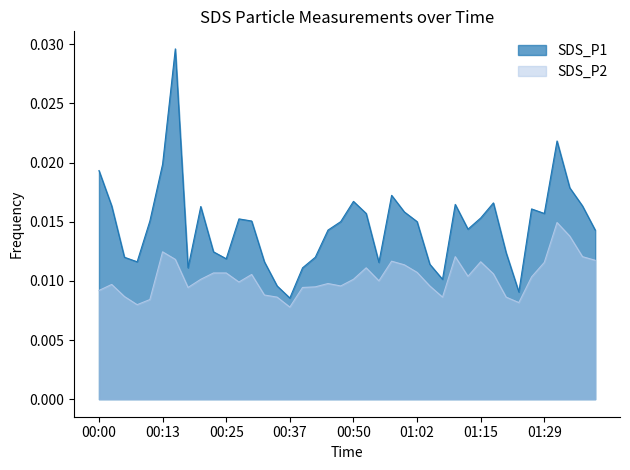

Reading right to left, list all the values displayed in this chart.

SDS_P1: 0.0	0.0	0.0	0.0	0.0	0.0	0.0	0.0	0.0	0.0	0.0	0.0	0.0	0.0	0.0	0.0	0.0	0.0	0.0	0.0	0.0	0.0	0.0	0.0	0.0	0.0	0.0	0.0	0.0	0.0	0.0	0.0	0.0	0.0	0.0	0.0	0.0	0.0	0.0	0.0
SDS_P2: 0.0	0.0	0.0	0.0	0.0	0.0	0.0	0.0	0.0	0.0	0.0	0.0	0.0	0.0	0.0	0.0	0.0	0.0	0.0	0.0	0.0	0.0	0.0	0.0	0.0	0.0	0.0	0.0	0.0	0.0	0.0	0.0	0.0	0.0	0.0	0.0	0.0	0.0	0.0	0.0